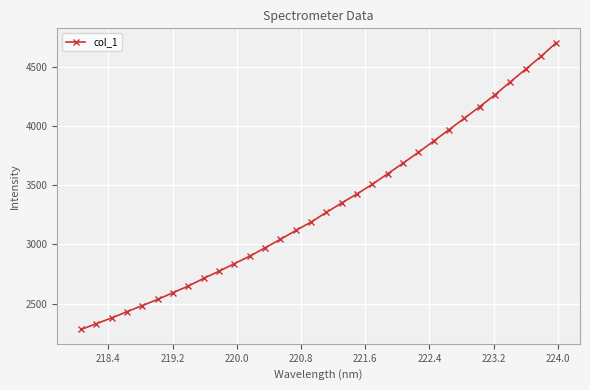

What is the sum of all values?

106333.3